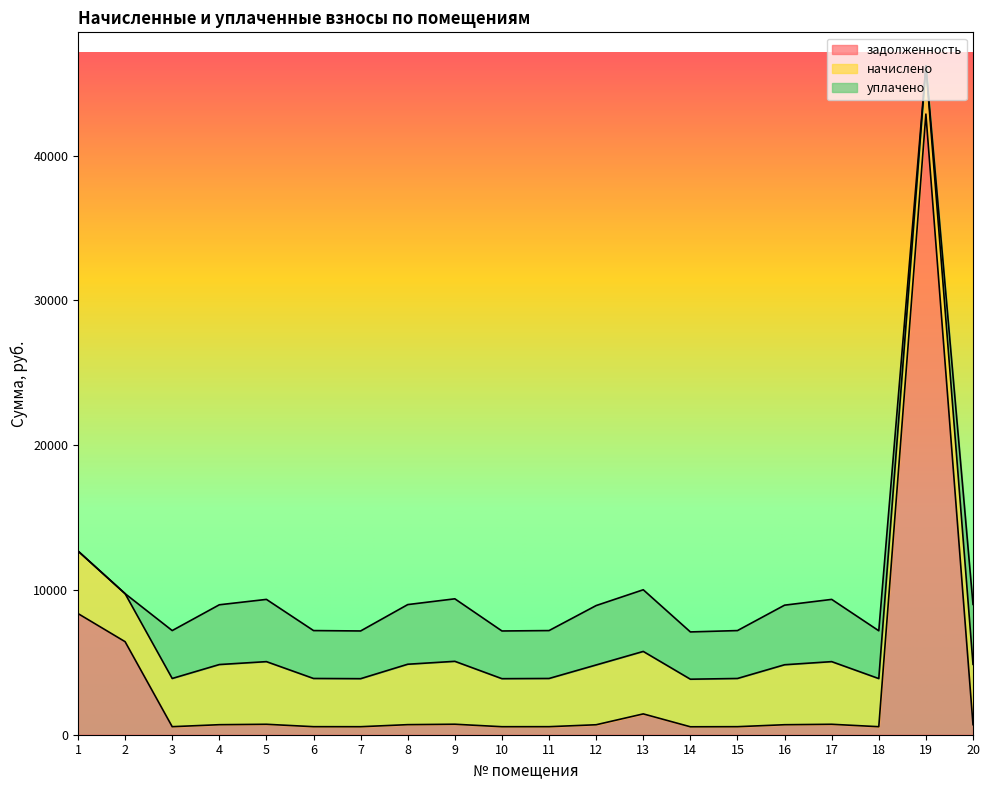

Where is уплачено nearest to the value 2159?

14